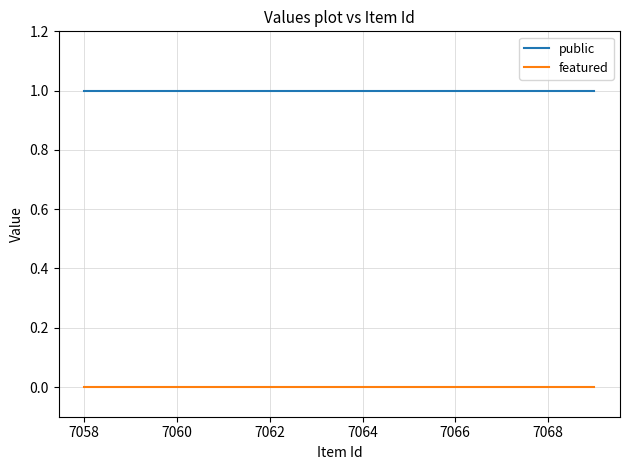

Which series has the largest total across all categories?

public